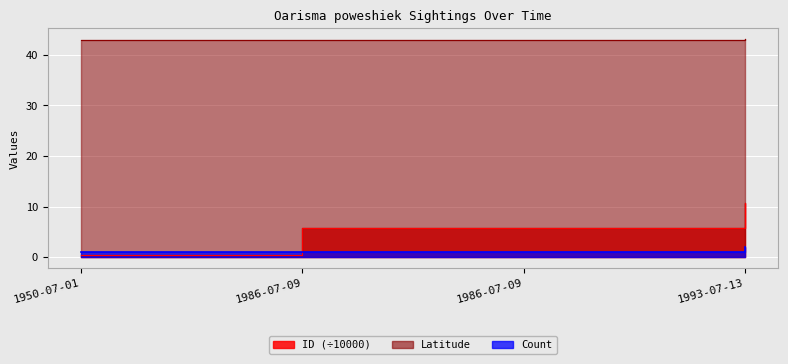

At which category is the sum across all series the highest?

1993-07-13